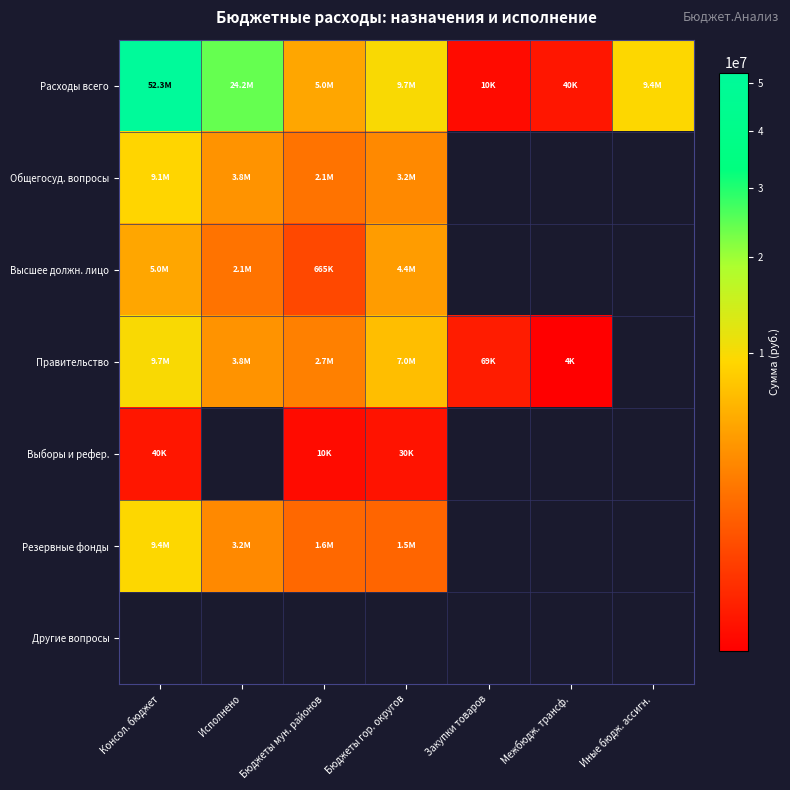

How many series are shown in this chart?

6